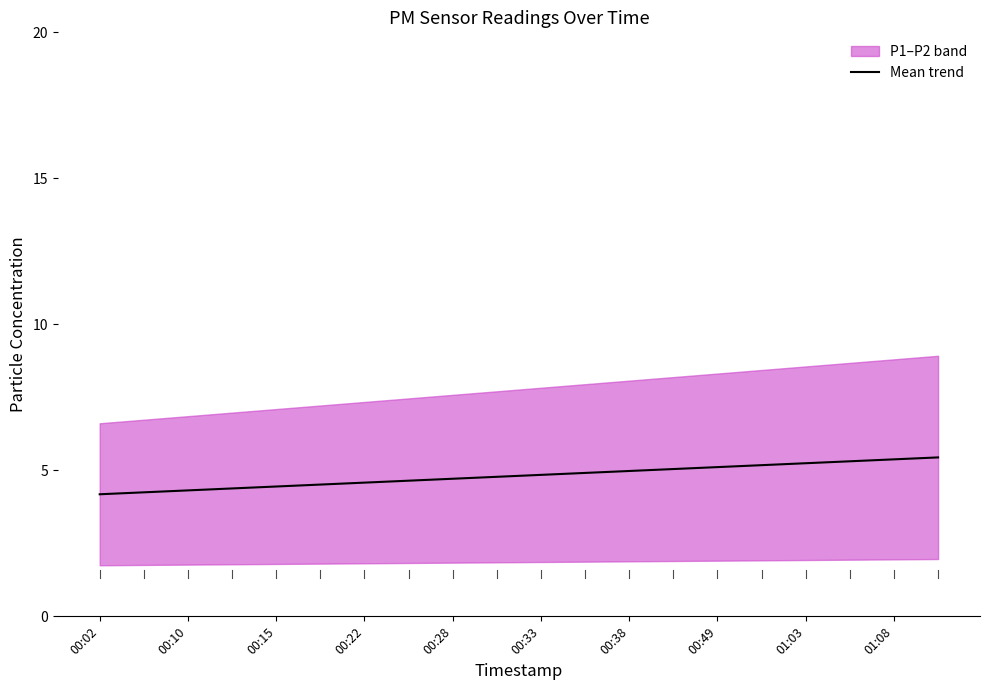

The value of Mean trend at 00:02 is 1.7. True or false?

False